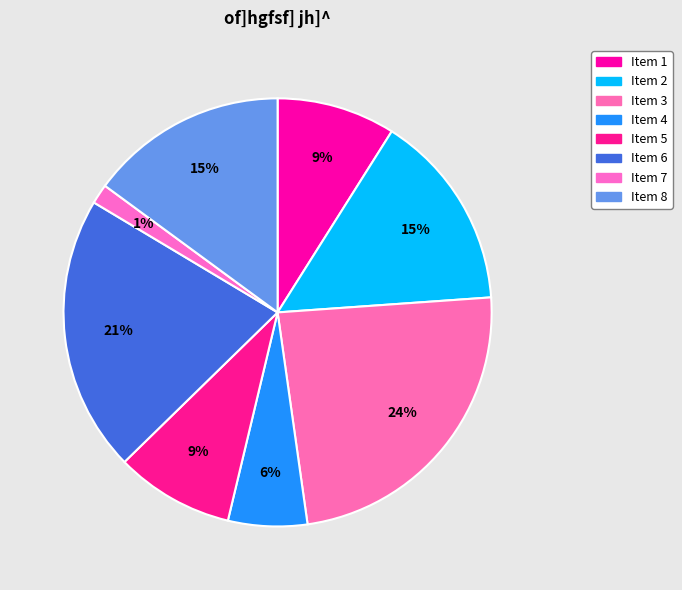

How many slices are in this pie chart?

8